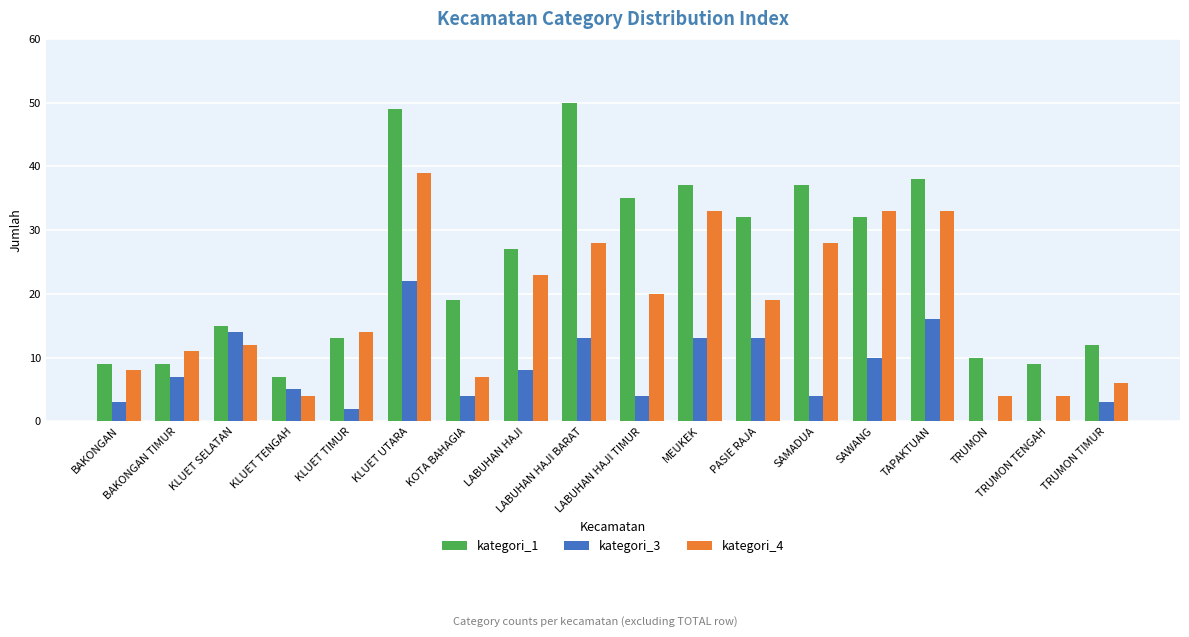

Reading left to right, extract all data points from this chart.

kategori_1: 9	9	15	7	13	49	19	27	50	35	37	32	37	32	38	10	9	12
kategori_3: 3	7	14	5	2	22	4	8	13	4	13	13	4	10	16	0	0	3
kategori_4: 8	11	12	4	14	39	7	23	28	20	33	19	28	33	33	4	4	6